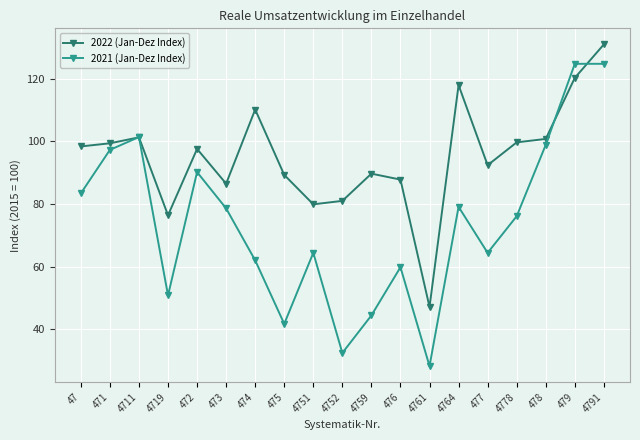

How many lines are shown in the chart?

2